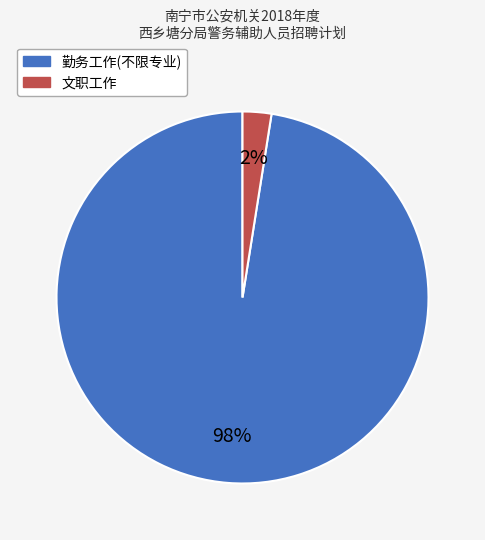

To the nearest percent, what is the average slice percentage?

50%